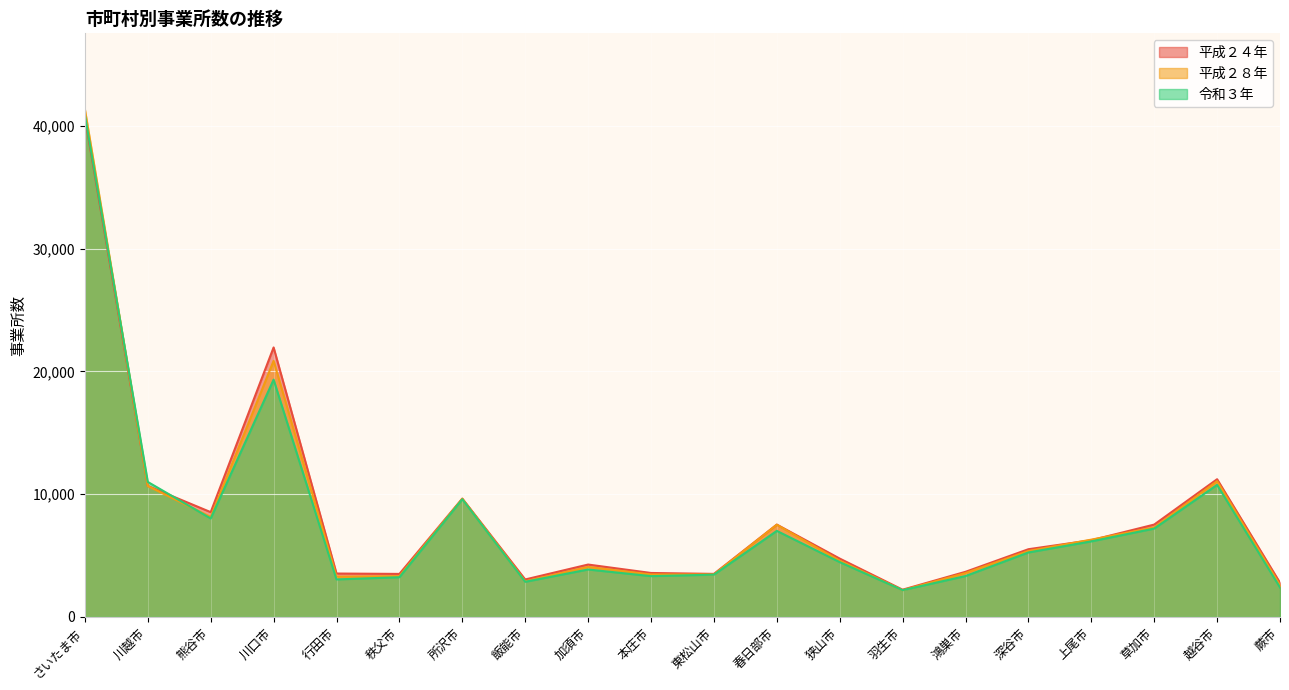

Does the chart display data point markers on the line(s)?

No